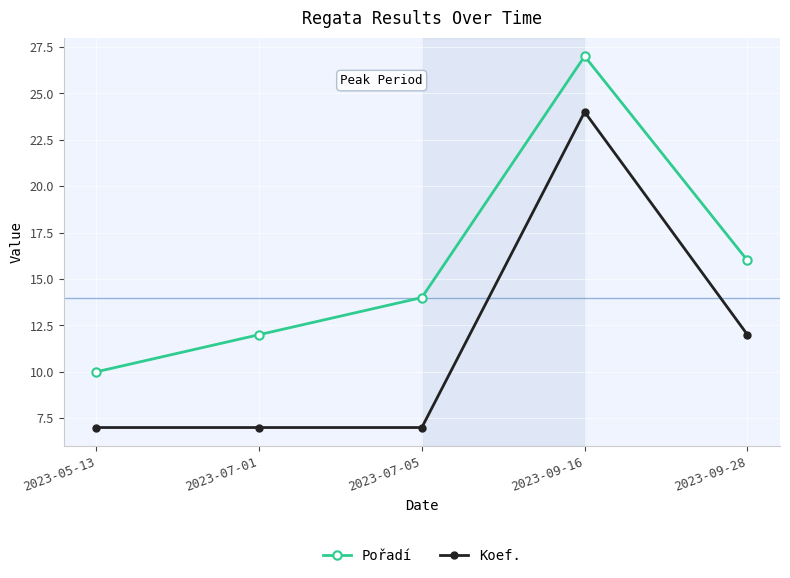

Reading left to right, what are all the values shown in this chart?

Pořadí: 10	12	14	27	16
Koef.: 7	7	7	24	12